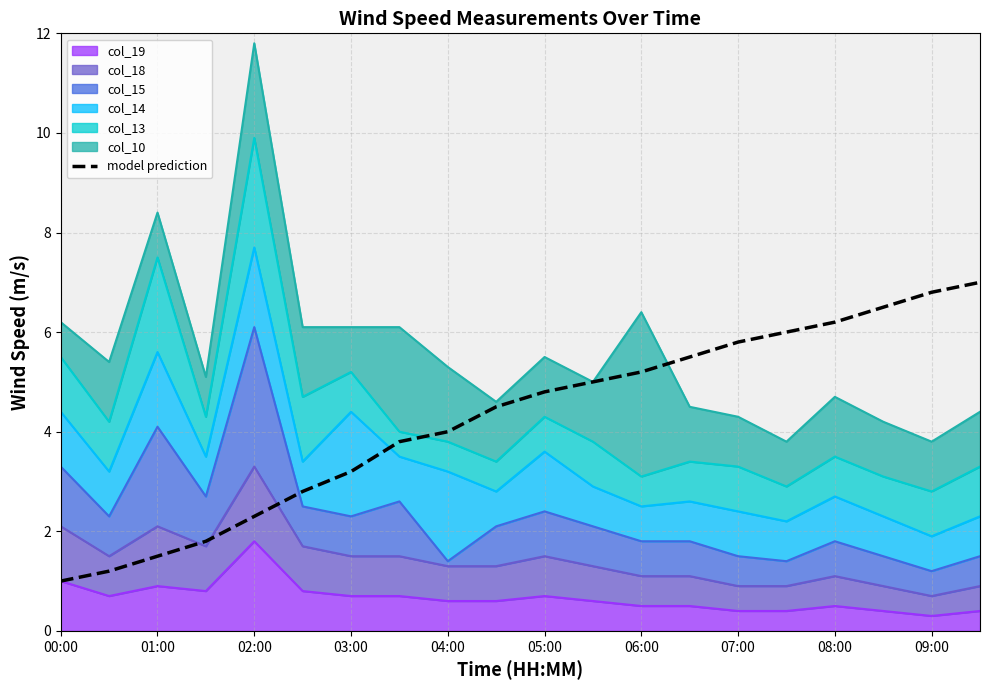

What is the difference between the second highest and minimum values?

5.8